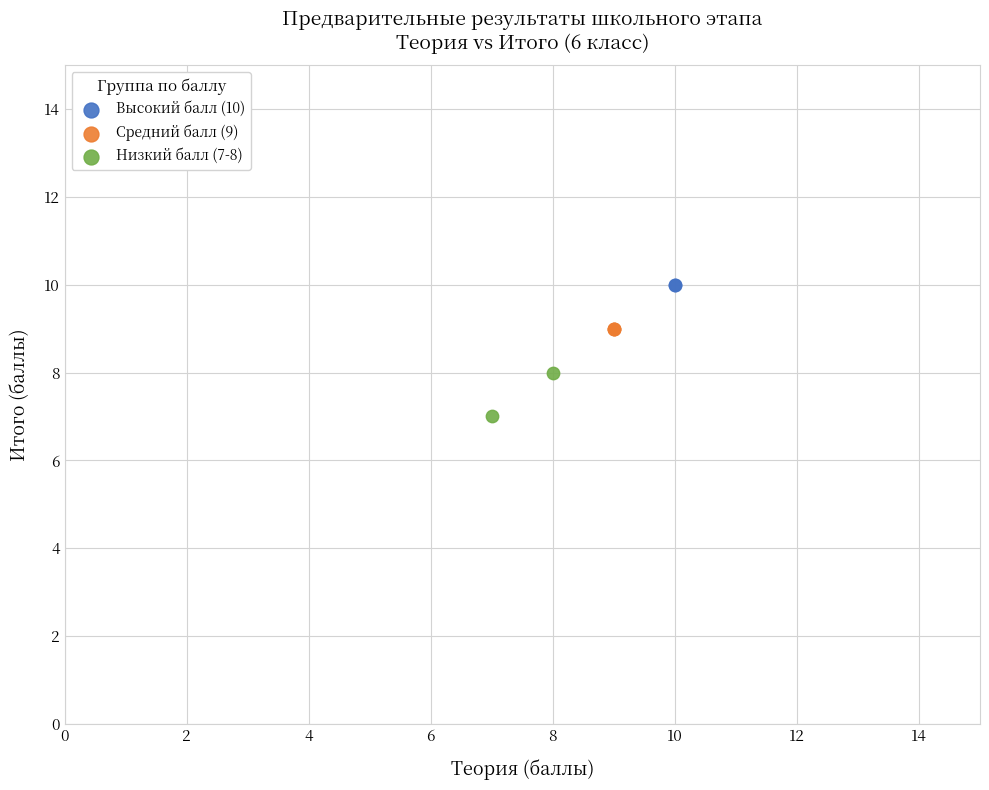

Which series contains the lowest Y value?

Низкий балл (7-8)